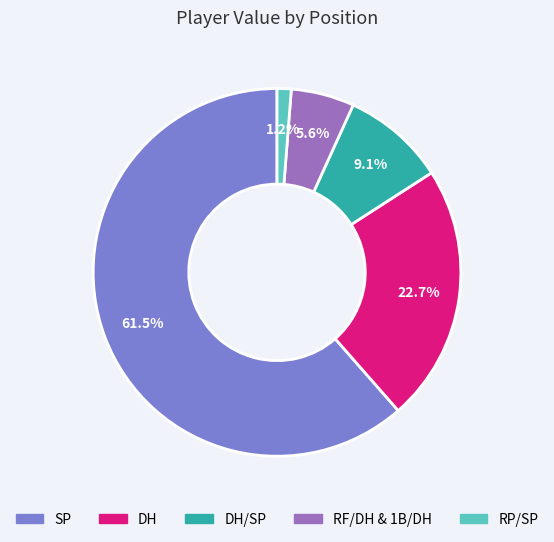

What is the largest slice in the pie chart?

SP